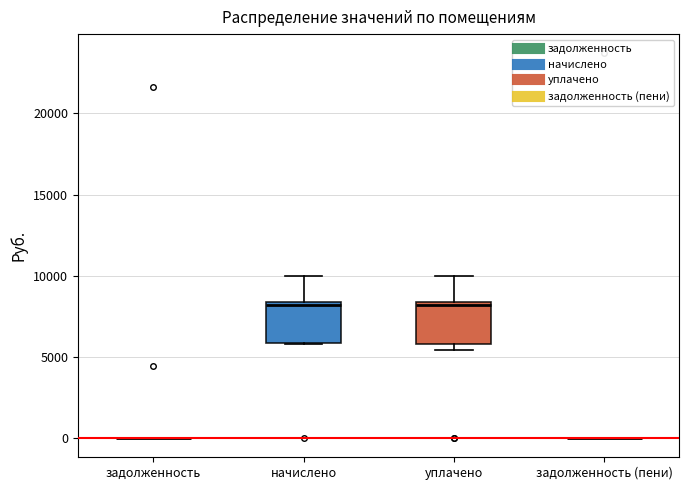

Reading left to right, read every box against the y-axis: the position of its median line, the range the box covers, and the ends of its whiskers. The values are not printed on the chart, so give them approximately, as read against the axis.

задолженность: box collapsed to a line at 0, whiskers 0 to 0
начислено: median 8000, box 6000 to 8500, whiskers 6000 to 10000
уплачено: median 8000, box 6000 to 8500, whiskers 5500 to 10000
задолженность (пени): box collapsed to a line at 0, whiskers 0 to 0